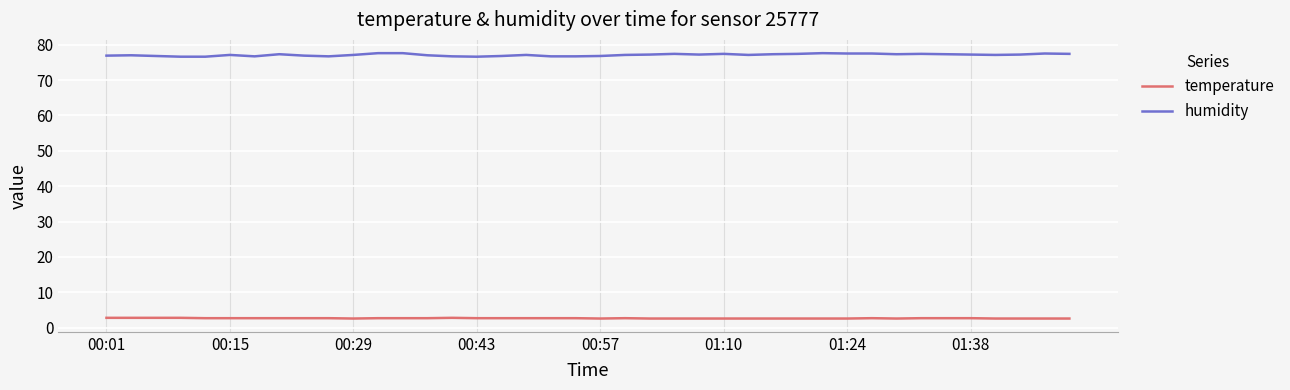

Rank the series by their maximum value, from lowest to highest.

temperature, humidity